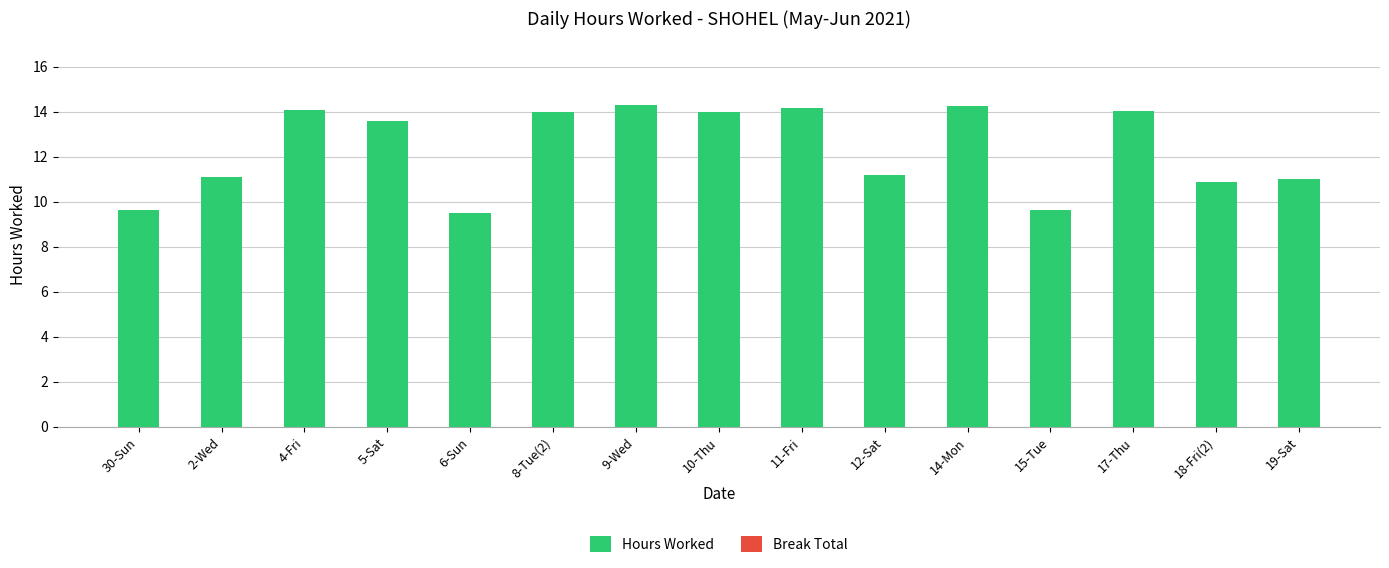

The value at 2-Wed is 11.1. True or false?

True